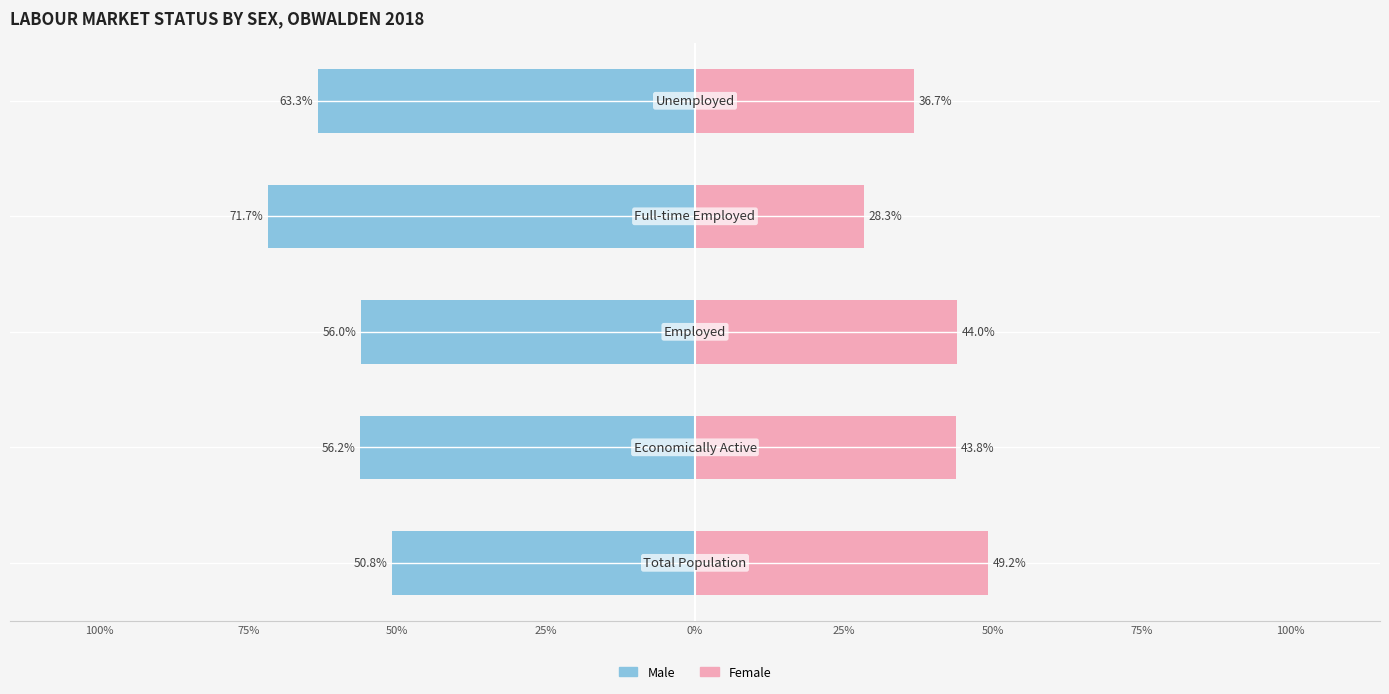

Which series has the largest range (max minus min)?

Male